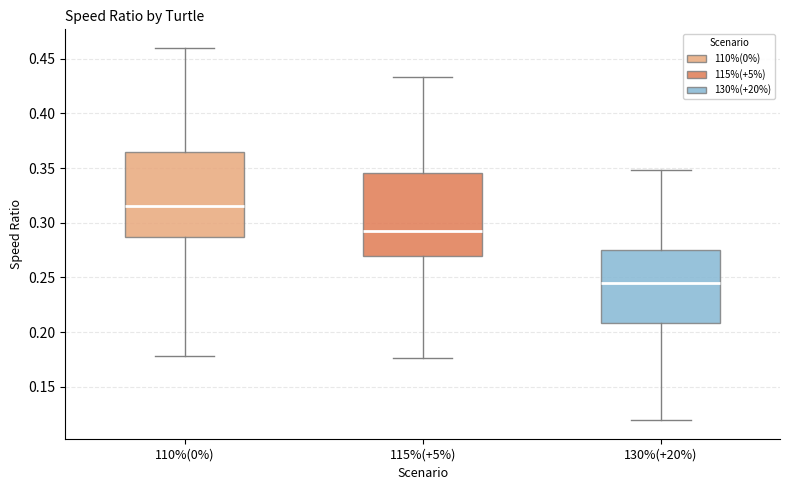

Where is the lower edge of the box for 110%(0%) on the y-axis? The values are not printed on the chart, so give them approximately, as read against the axis.

0.285